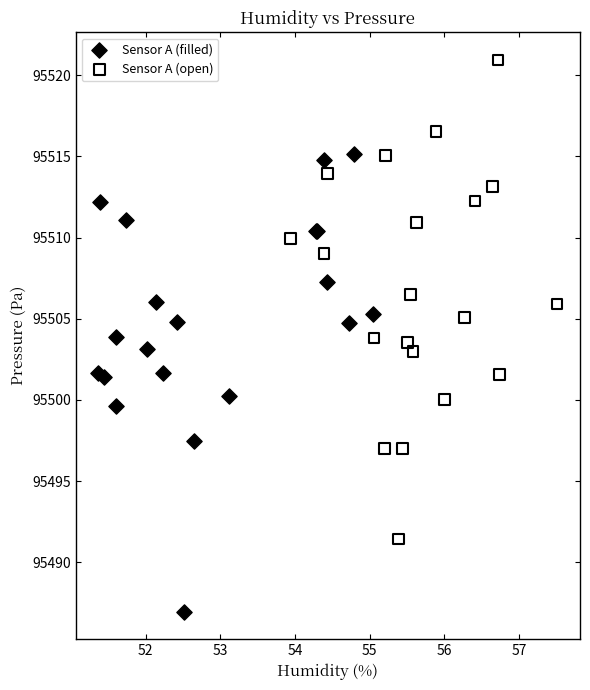

Which series reaches the maximum Y coordinate?

Sensor A (open)